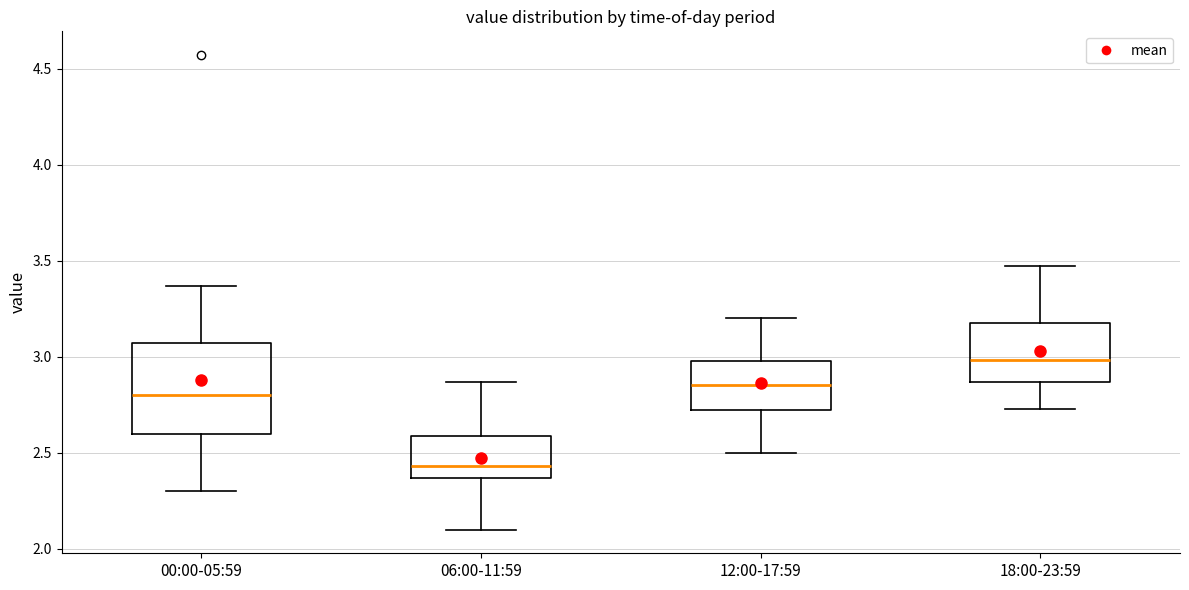

Which box is the tallest, from its lower edge to its upper edge?

00:00-05:59